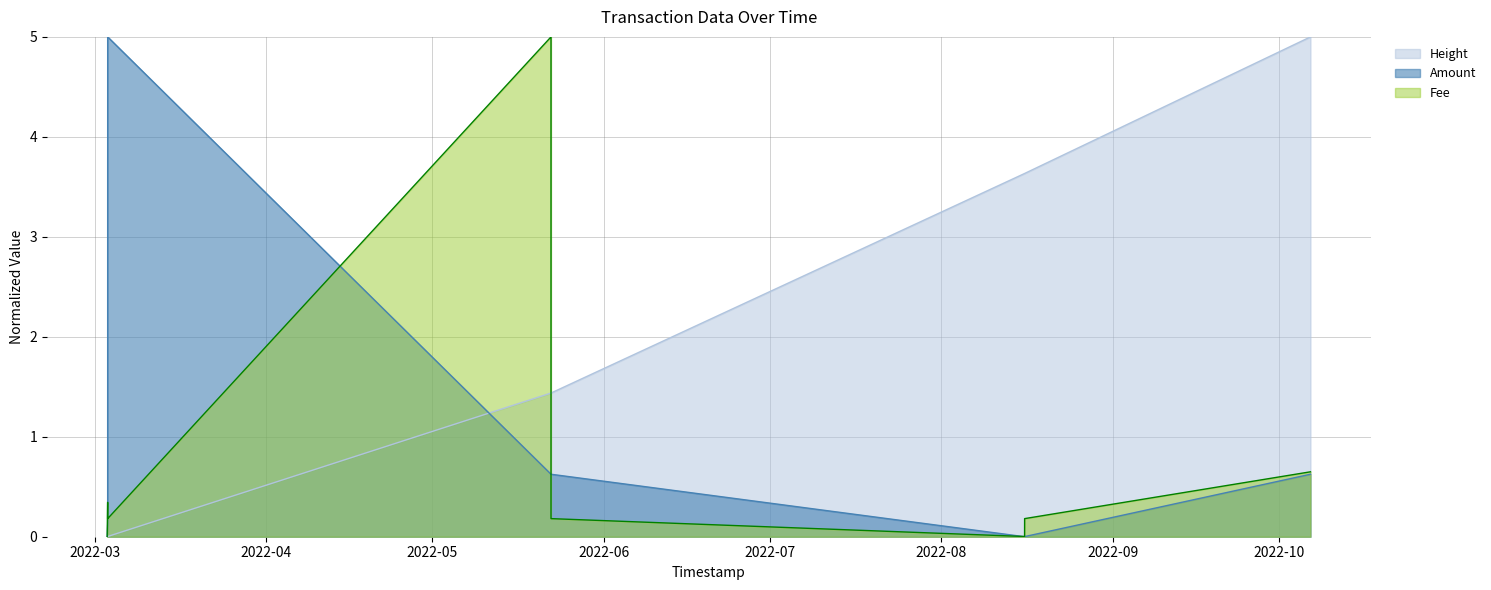

Is it true that Fee equals 0.2 at 2022-08-16 01:00:41?

True